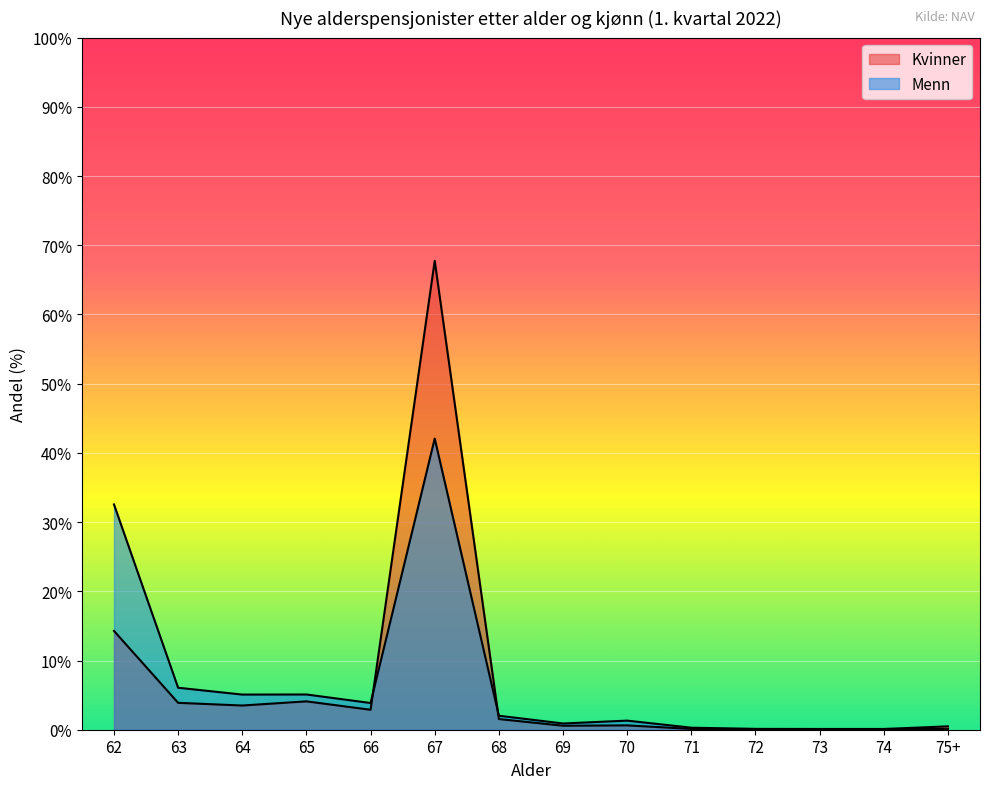

What are all the series names shown in the legend?

Kvinner, Menn